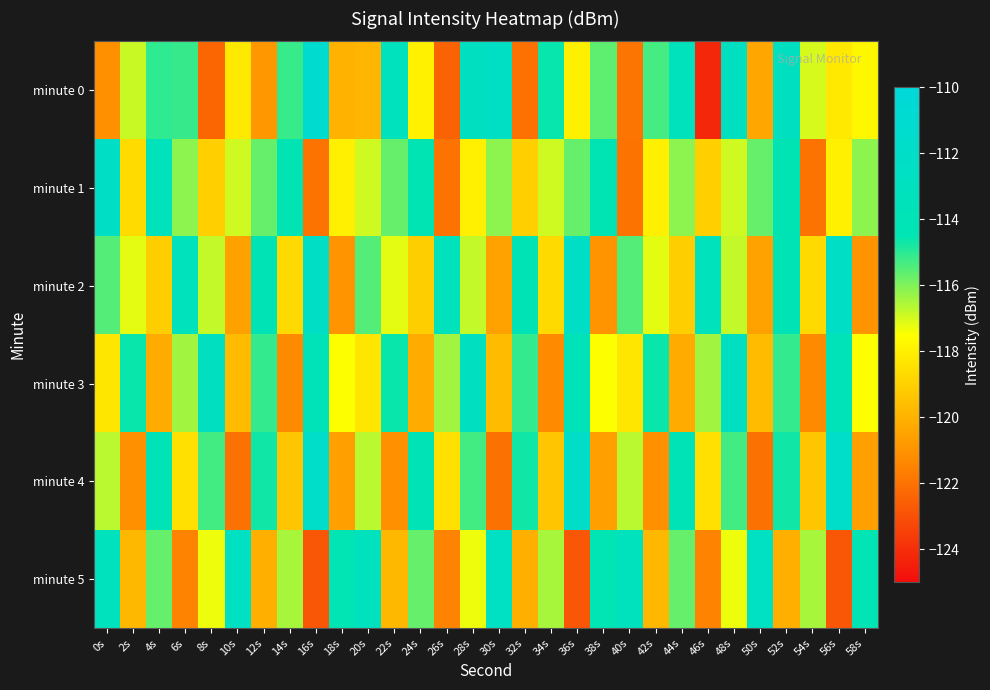

What is the minimum value shown in the chart?

-124.2